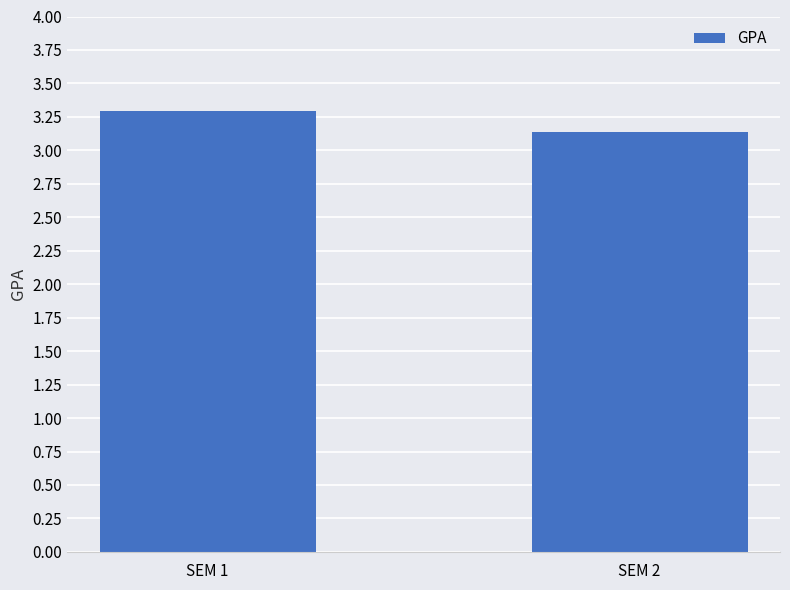

What is the average value?

3.2